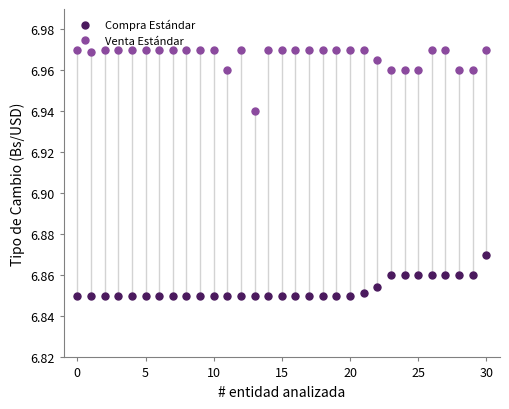

In Venta Estándar, how many points are higher than both neighbors (excluding endpoints)?

4